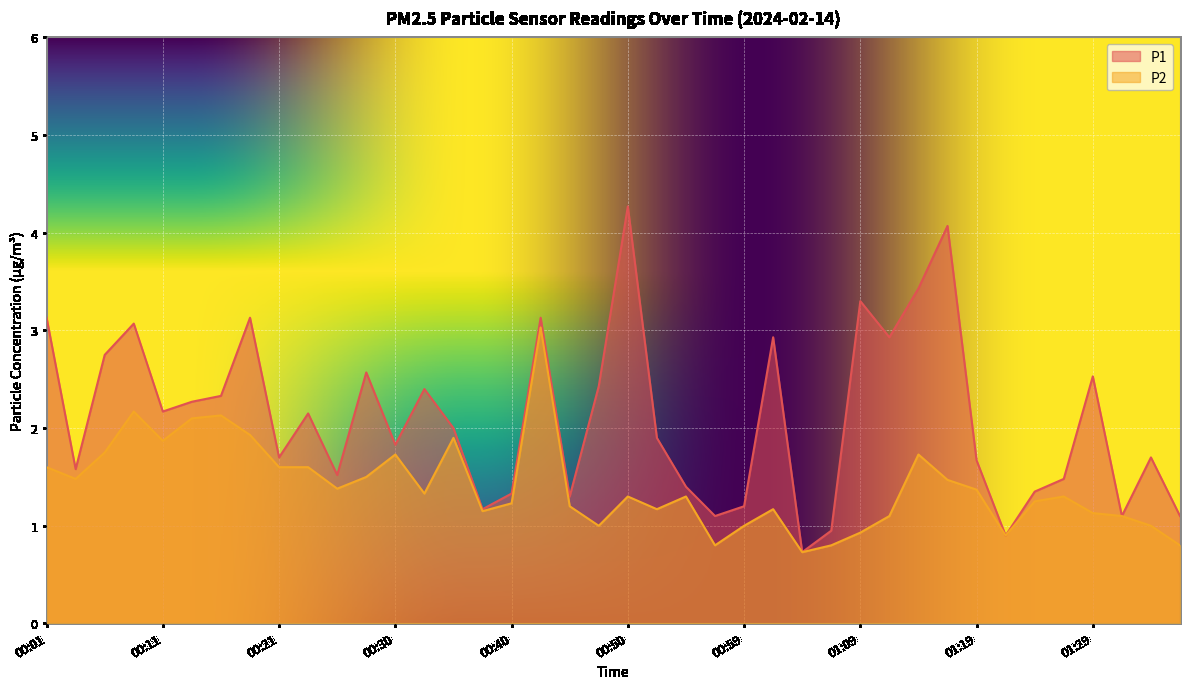

In P2, how many points are lower than both neighbors (excluding endpoints)?

10